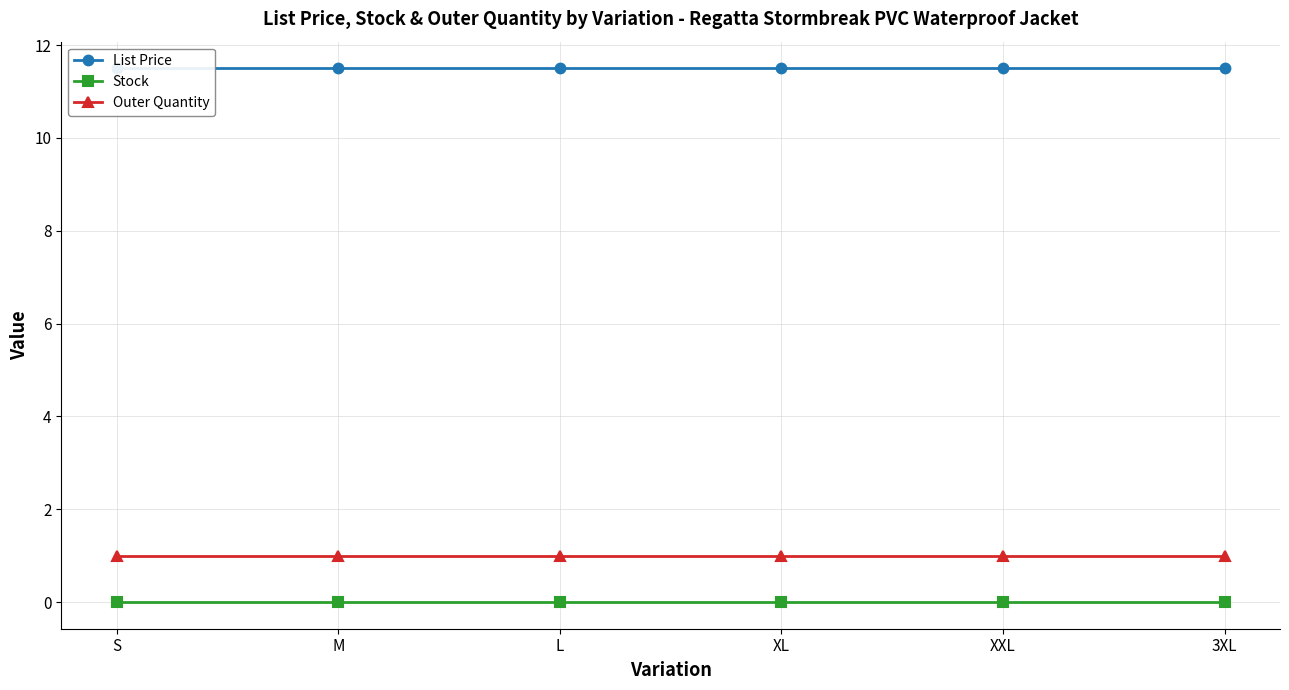

How many distinct data groups are displayed?

3